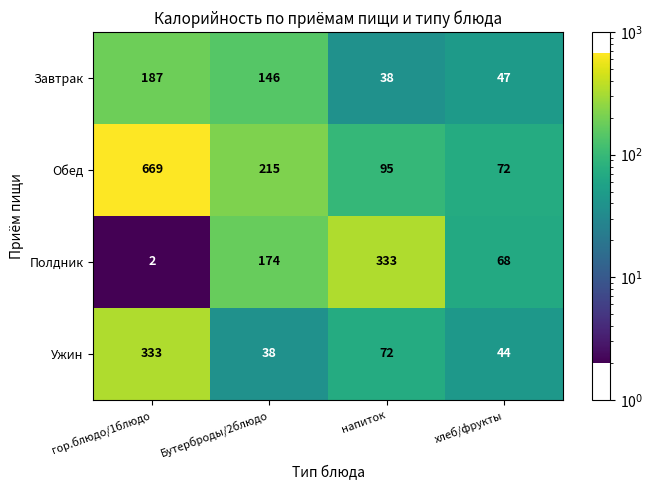

Between гор.блюдо/1блюдо and хлеб/фрукты, which series saw the biggest shift?

Обед